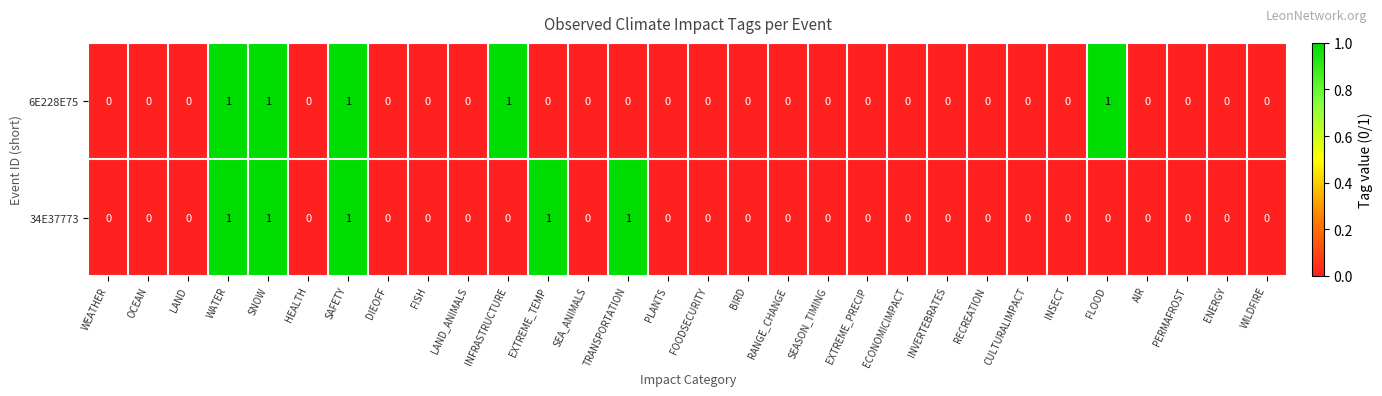

Between INFRASTRUCTURE and PERMAFROST, which series saw the biggest shift?

6E228E75